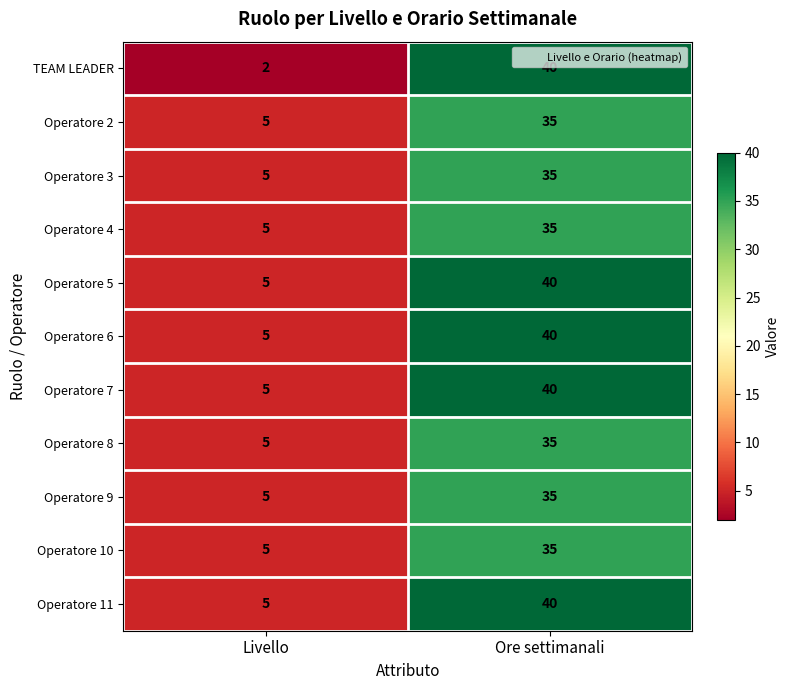

Between Livello and Ore settimanali, which series saw the biggest shift?

TEAM LEADER